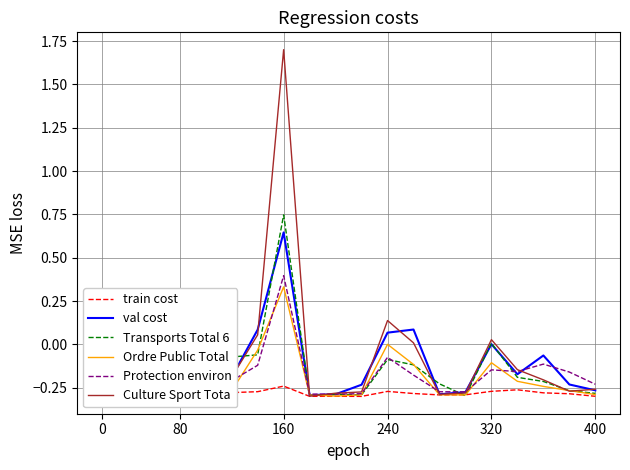

Which series ends up on top after the final intersection of Transports Total 6 and Ordre Public Total?

Transports Total 6